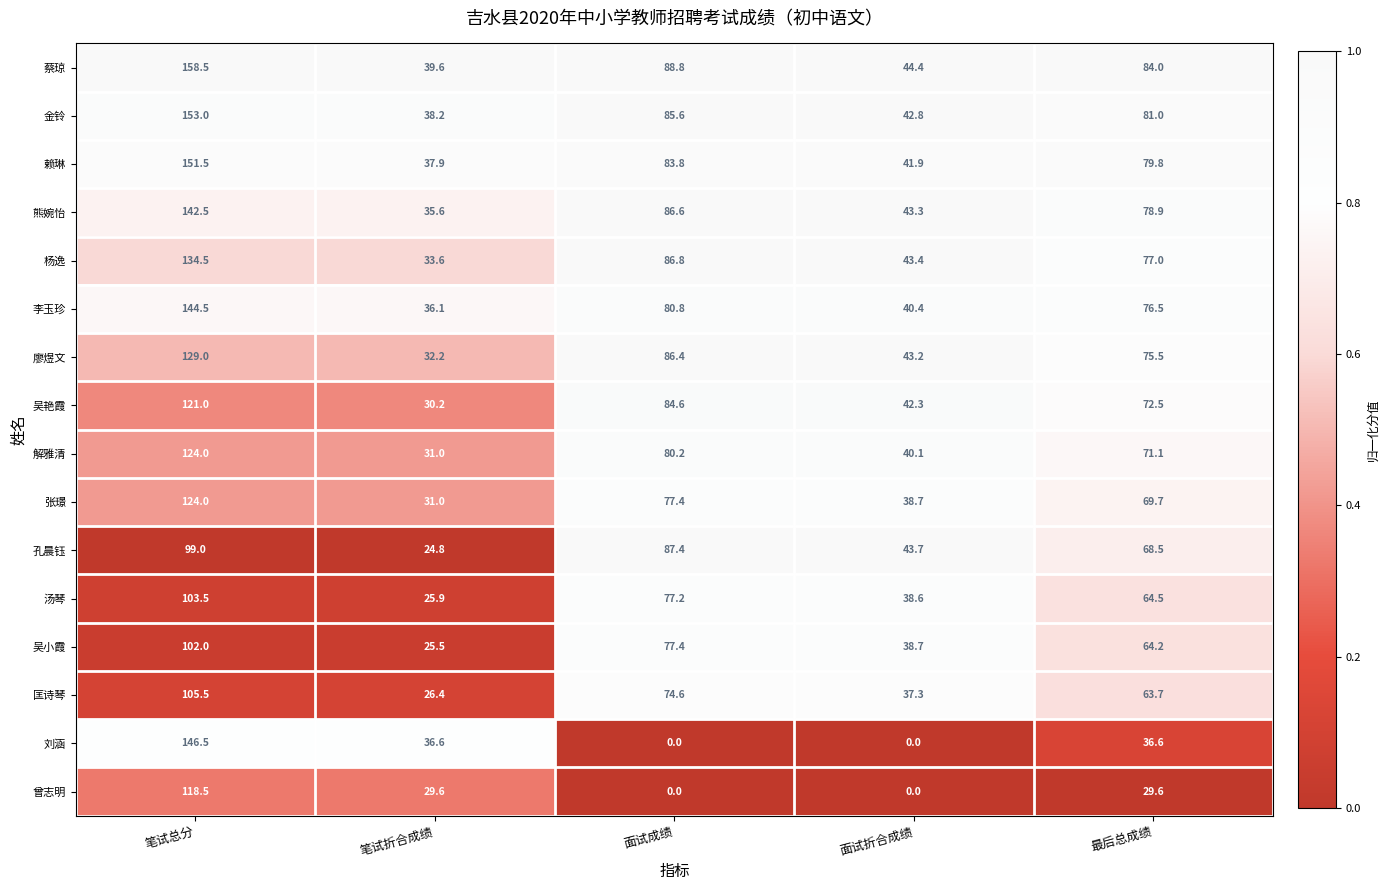

At how many categories does at least one series exceed 0?

5